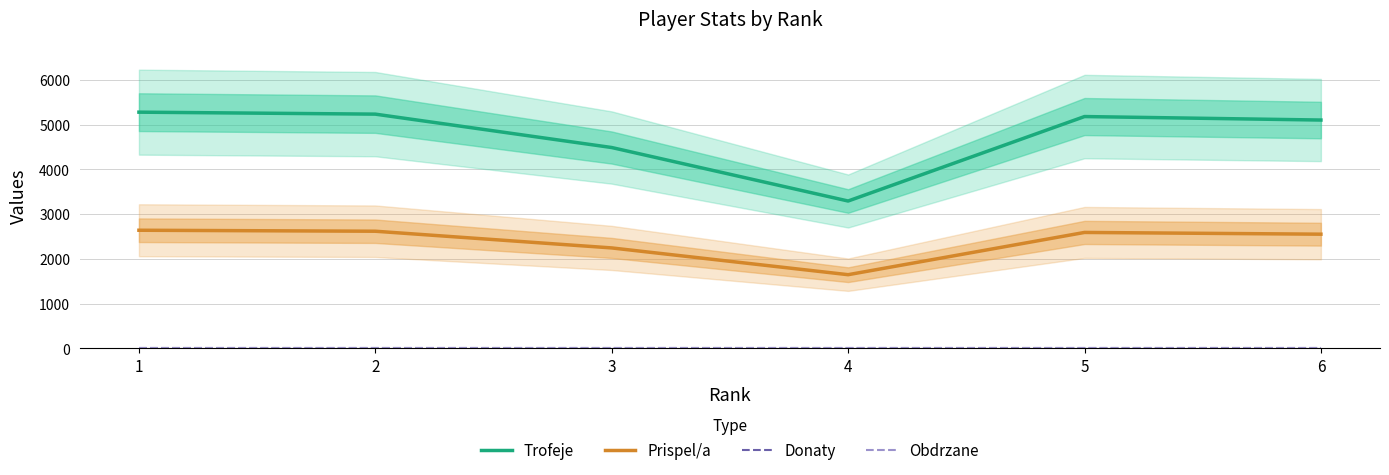

What is the sum of the Prispel/a values at 4 and 1?

4283